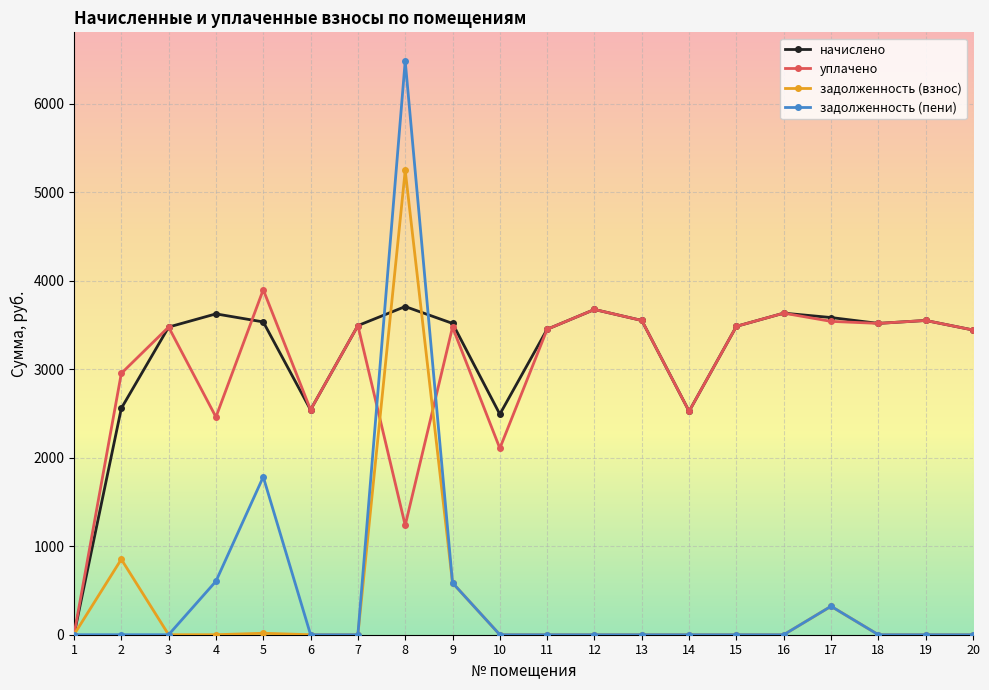

Rank the series by their maximum value, from lowest to highest.

начислено, уплачено, задолженность (взнос), задолженность (пени)